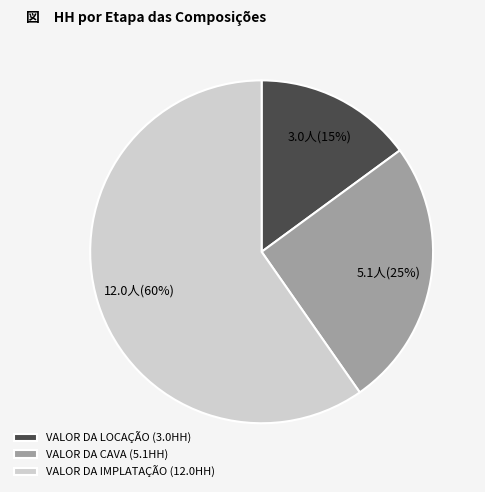

To the nearest percent, what percentage of the pie is VALOR DA CAVA (5.1HH)?

25%